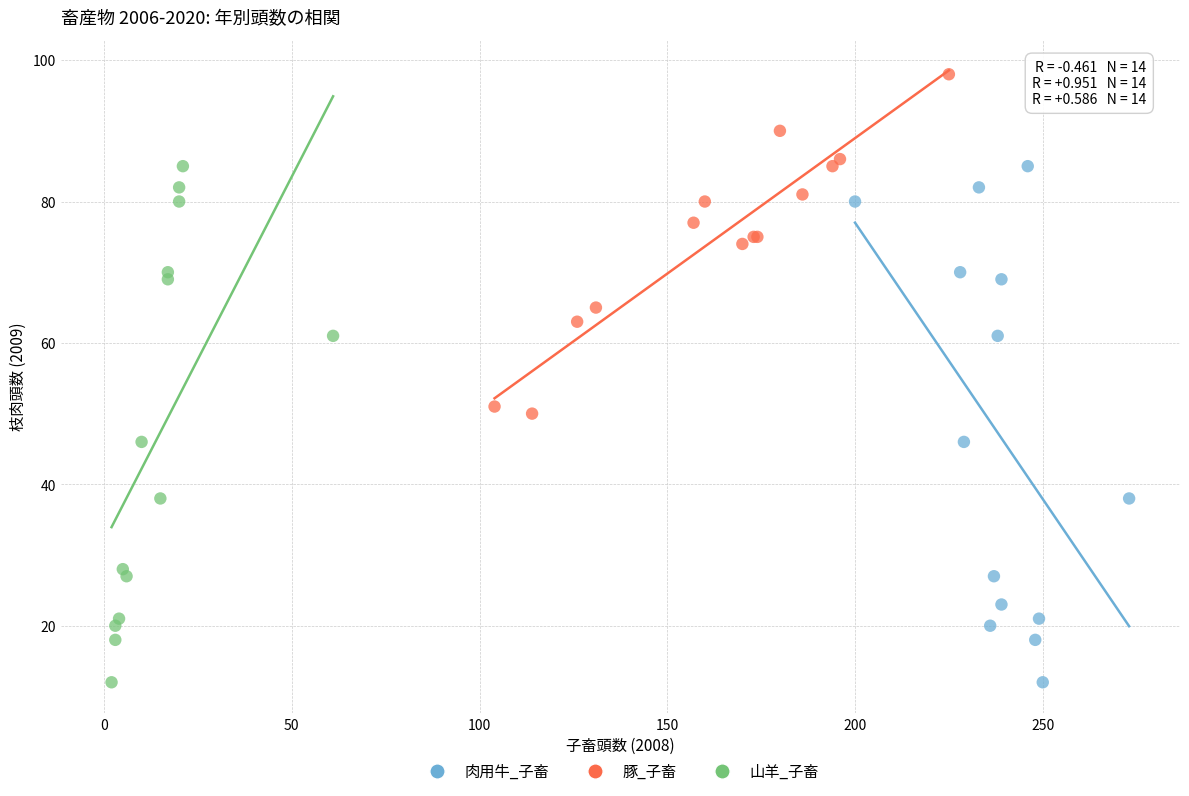

Which series reaches the maximum Y coordinate?

豚_子畜